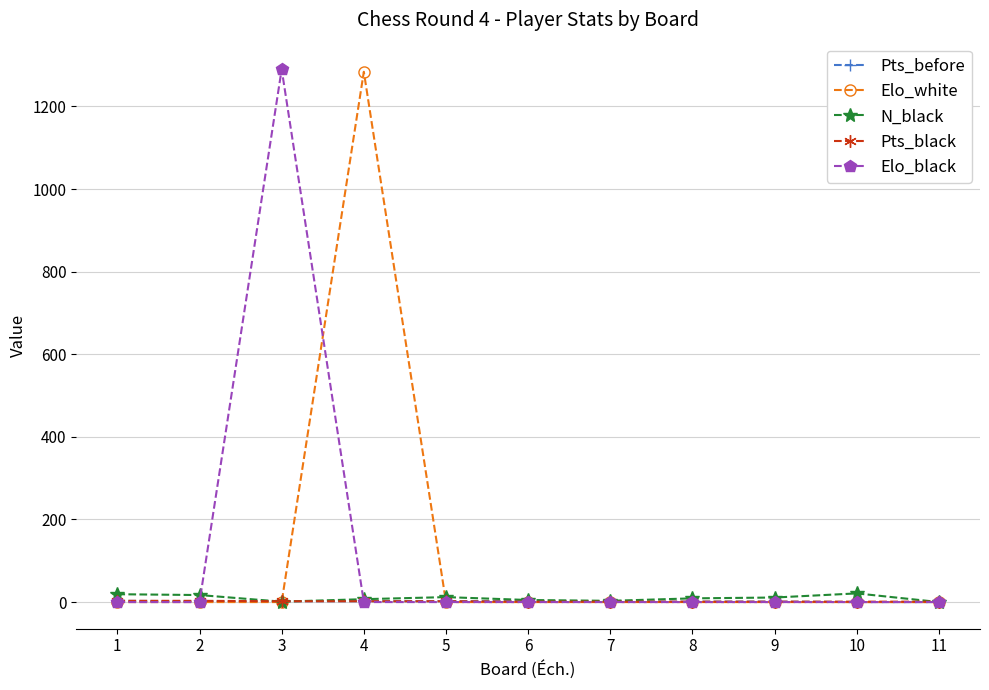

What is the greatest value displayed?

1290